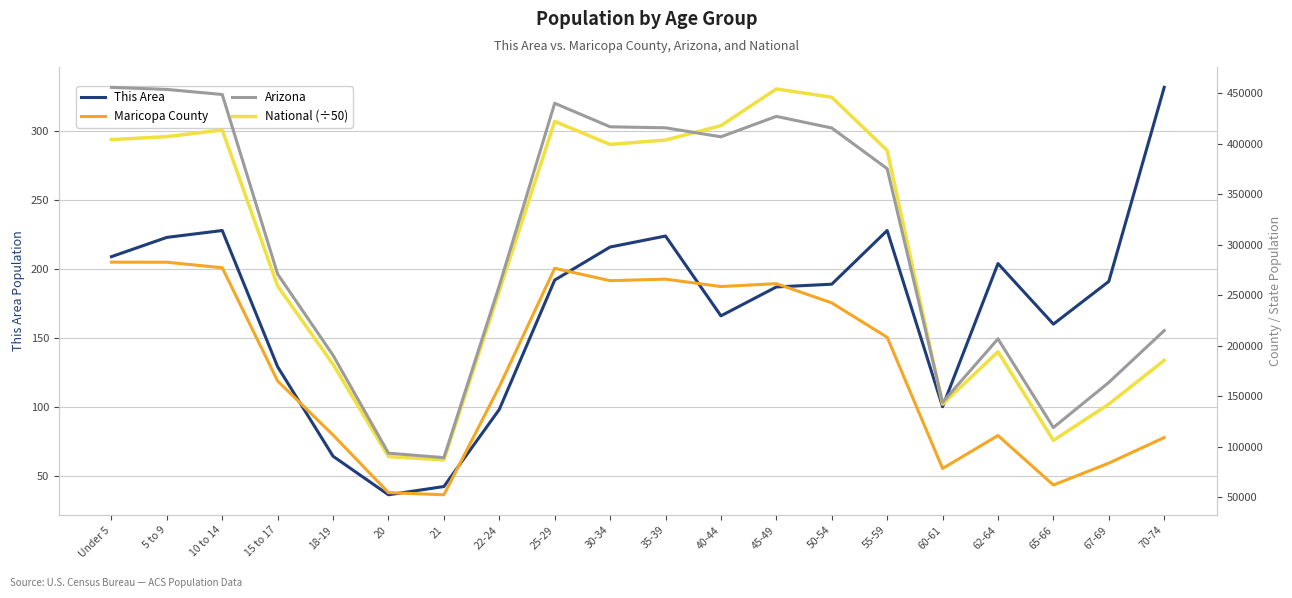

How many interior local peaks does the Arizona series have?

3